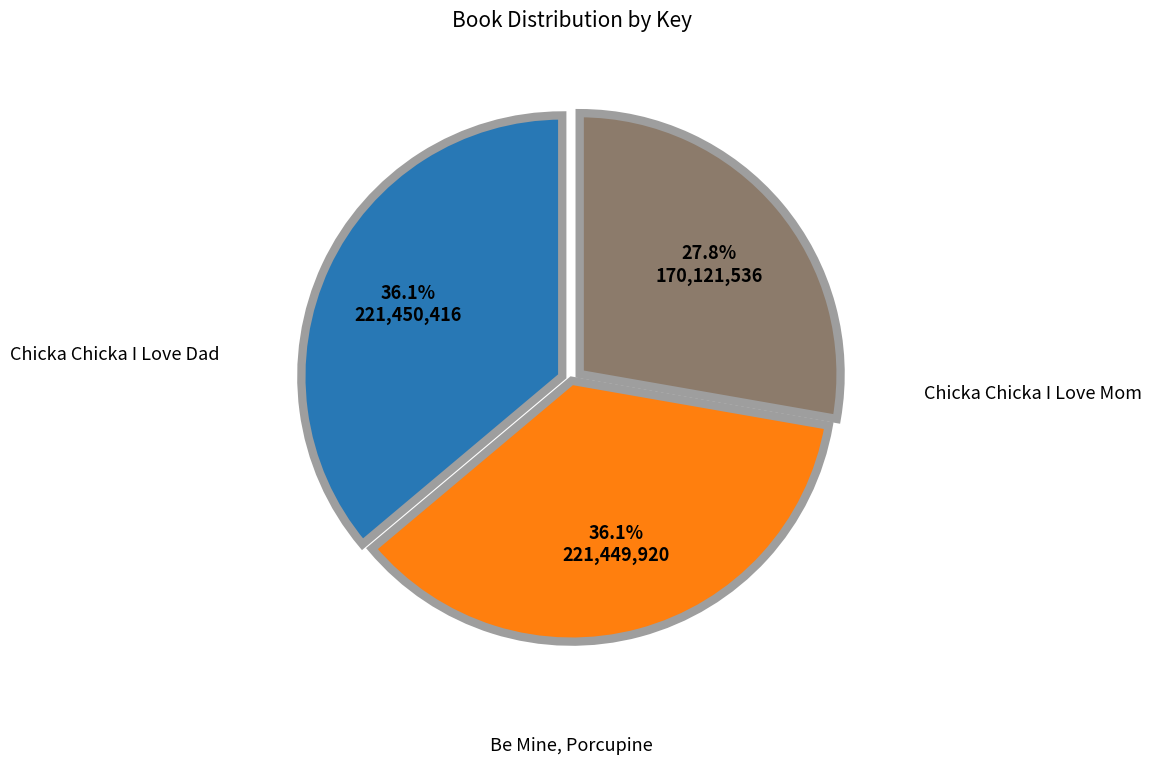

Is there a majority slice in this chart?

No